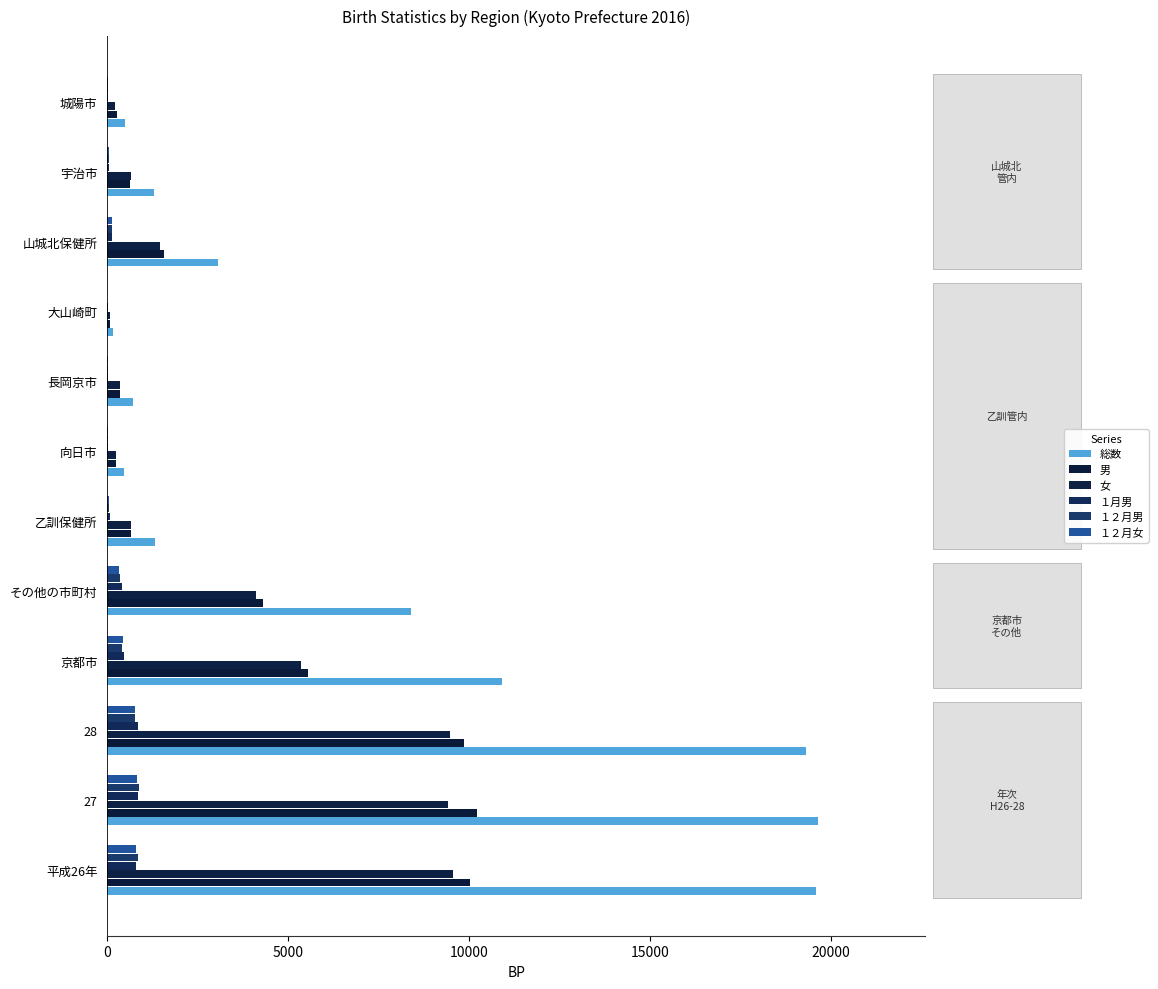

How many data points does each series have?

12